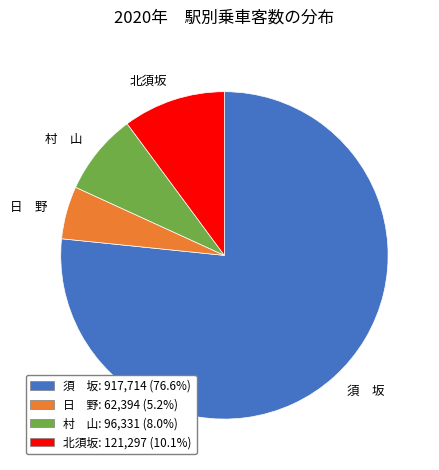

What is the largest slice in the pie chart?

須 坂